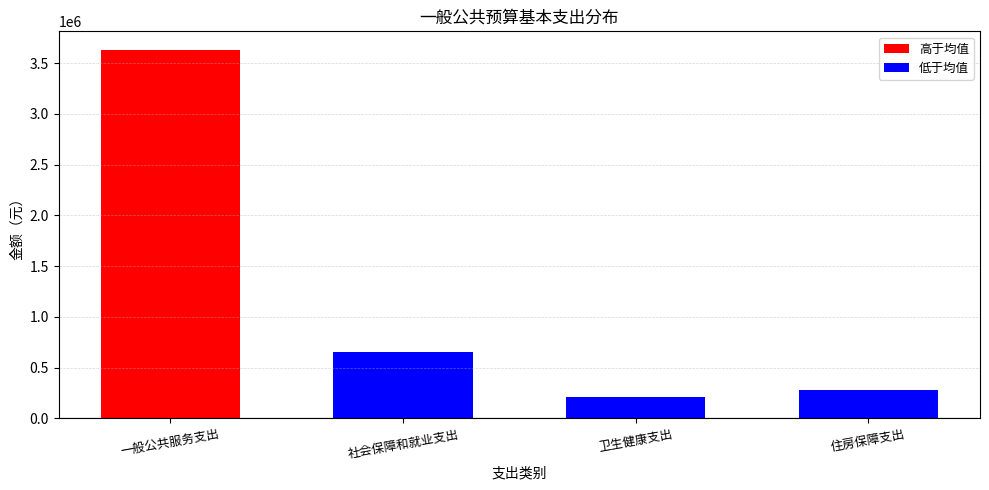

Reading left to right, what are all the values shown in this chart?

3630737.8	656217.1	206098.1	282143.8